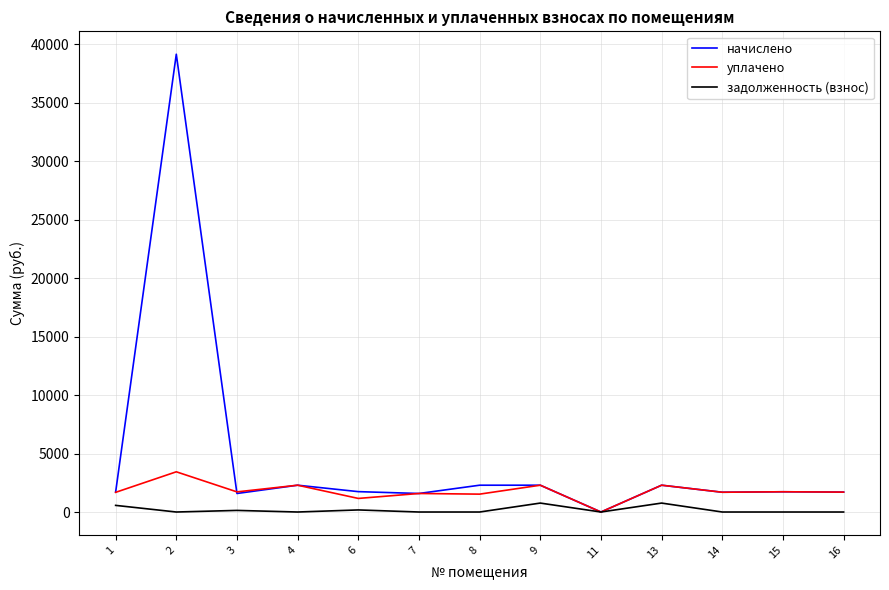

List the series in order of their peak value, lowest first.

задолженность (взнос), уплачено, начислено